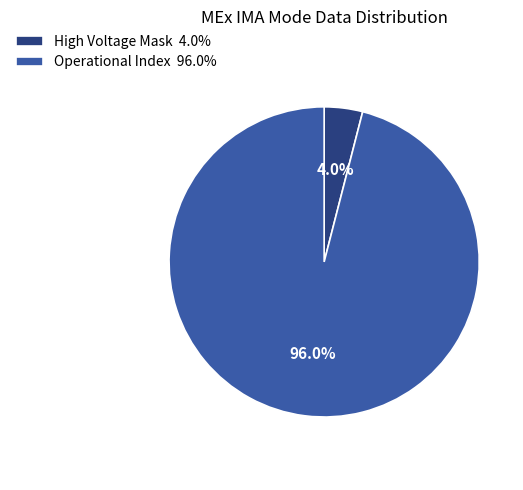

Do High Voltage Mask 4.0% and Operational Index 96.0% together represent more than half of the pie?

Yes